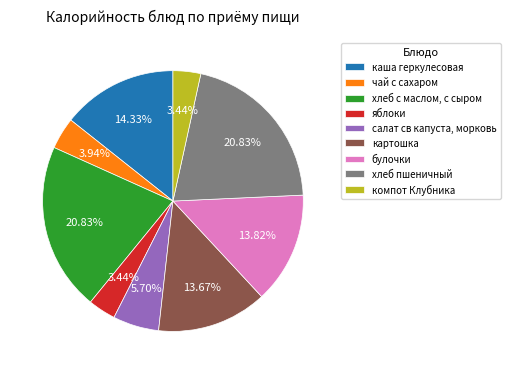

Approximately how many times larger is the value at хлеб пшеничный compared to компот Клубника?

6.1